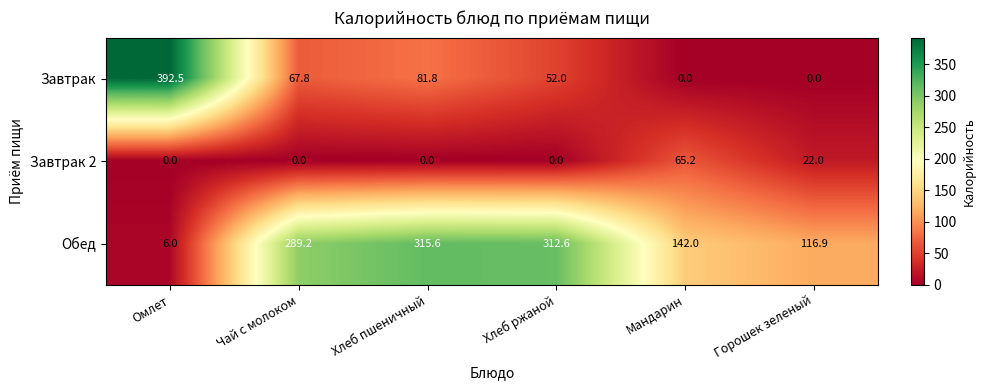

Is it true that Завтрак equals 75.2 at Хлеб ржаной?

False